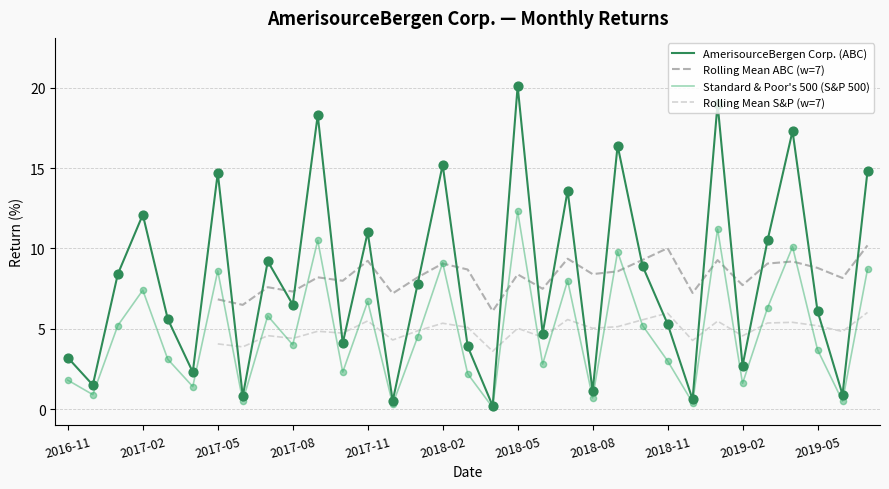

Which series reaches the maximum Y coordinate?

AmerisourceBergen Corp. (ABC)